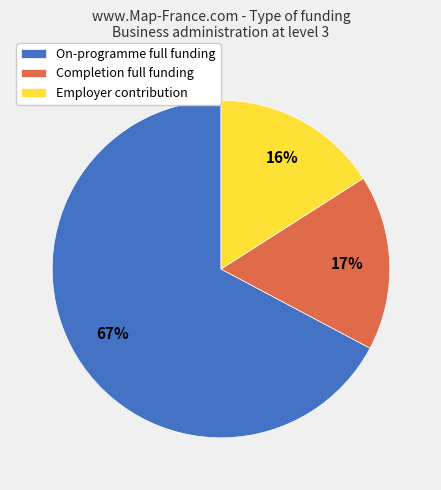

True or false: On-programme full funding accounts for 56% of the total.

False